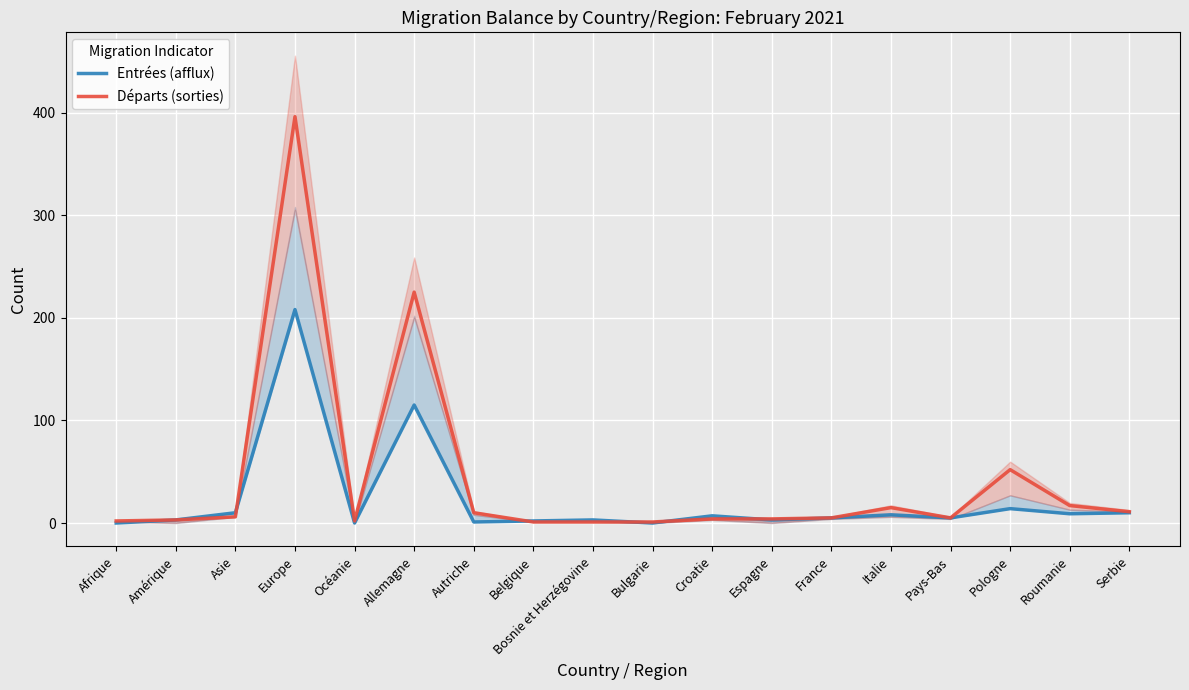

Which series changed the most between Asie and Serbie?

Départs (sorties)